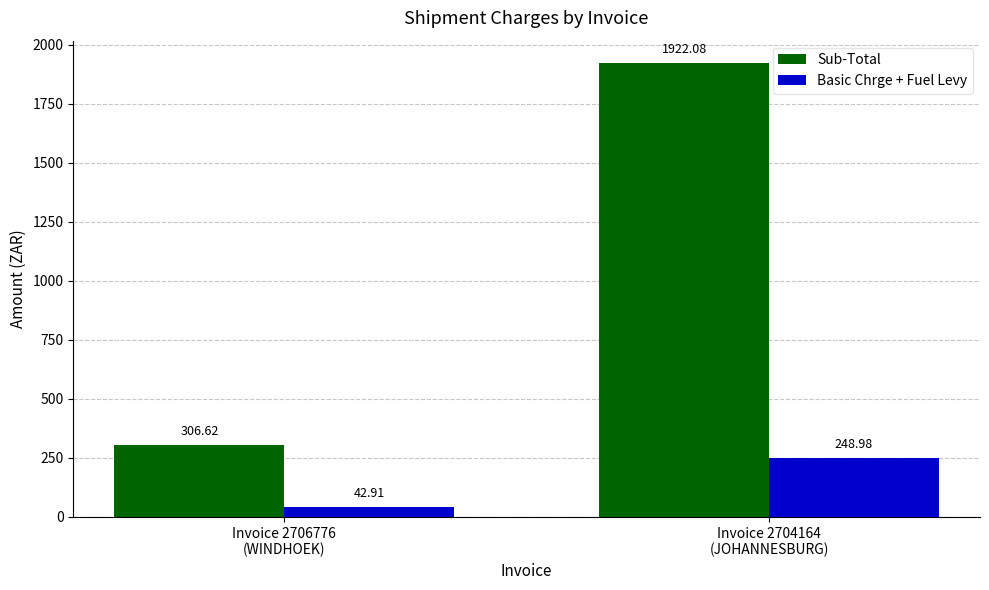

At which label does Sub-Total reach its peak?

Invoice 2704164
(JOHANNESBURG)